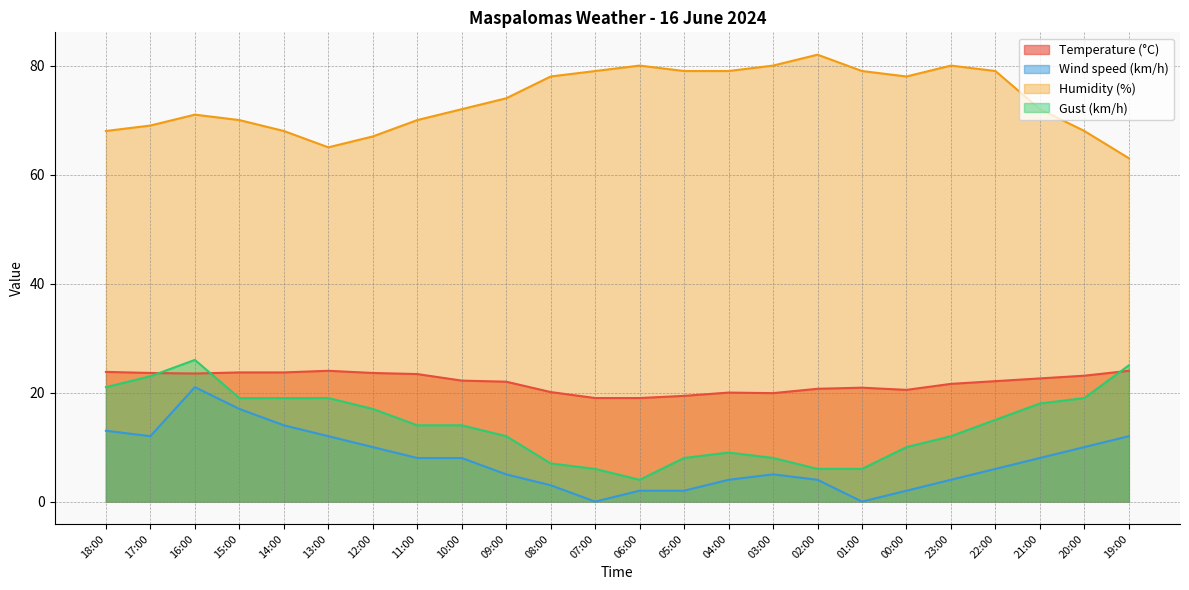

What is the maximum value shown in the chart?

82.0